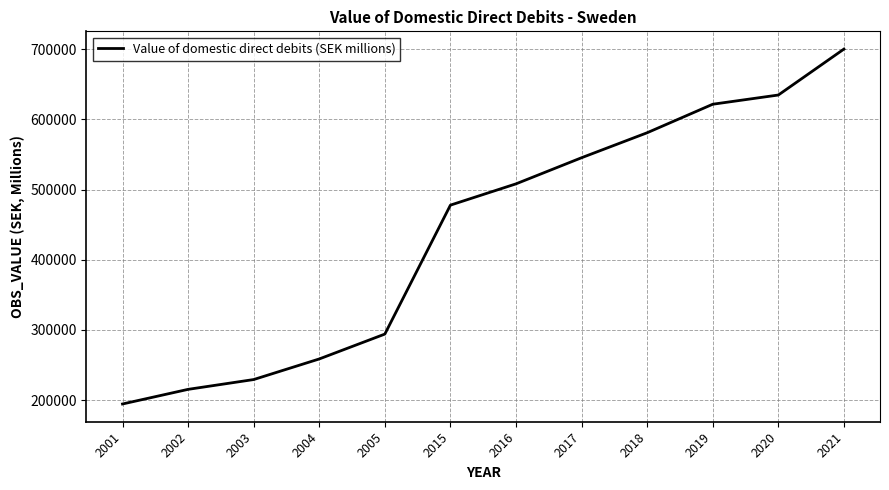

True or false: the data has more than 1 interior local peaks.

False